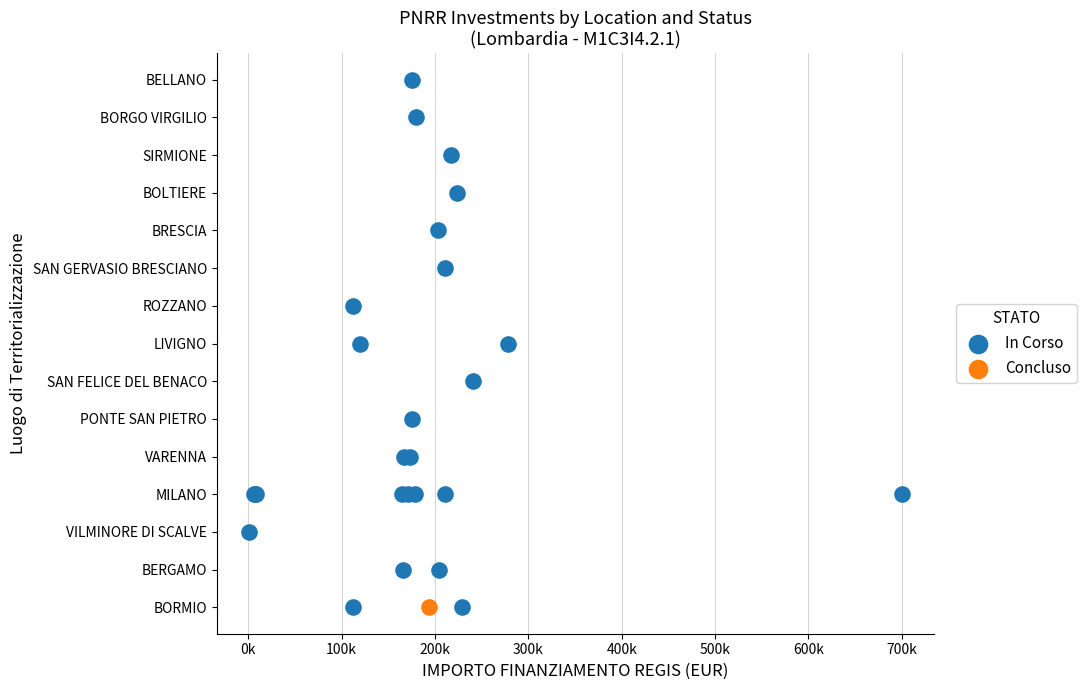

What are all the series names shown in the legend?

In Corso, Concluso